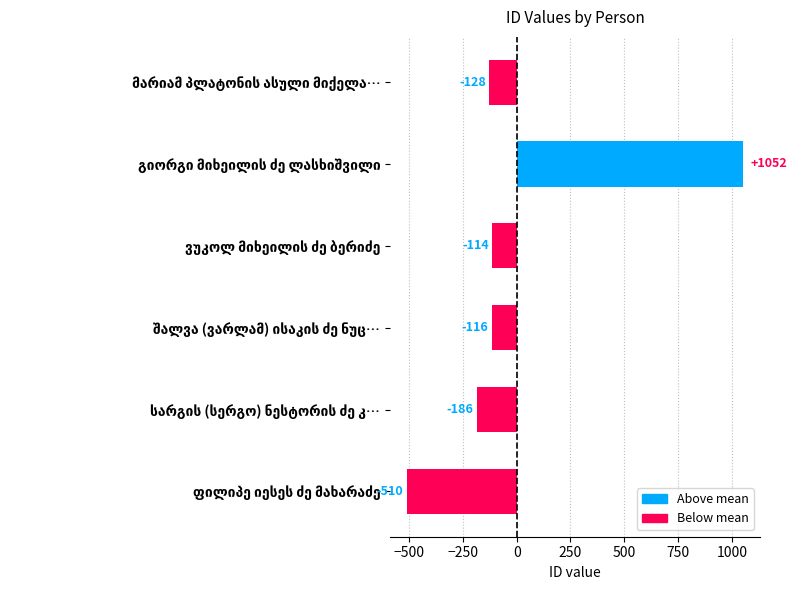

What is the minimum value shown in the chart?

-510.5